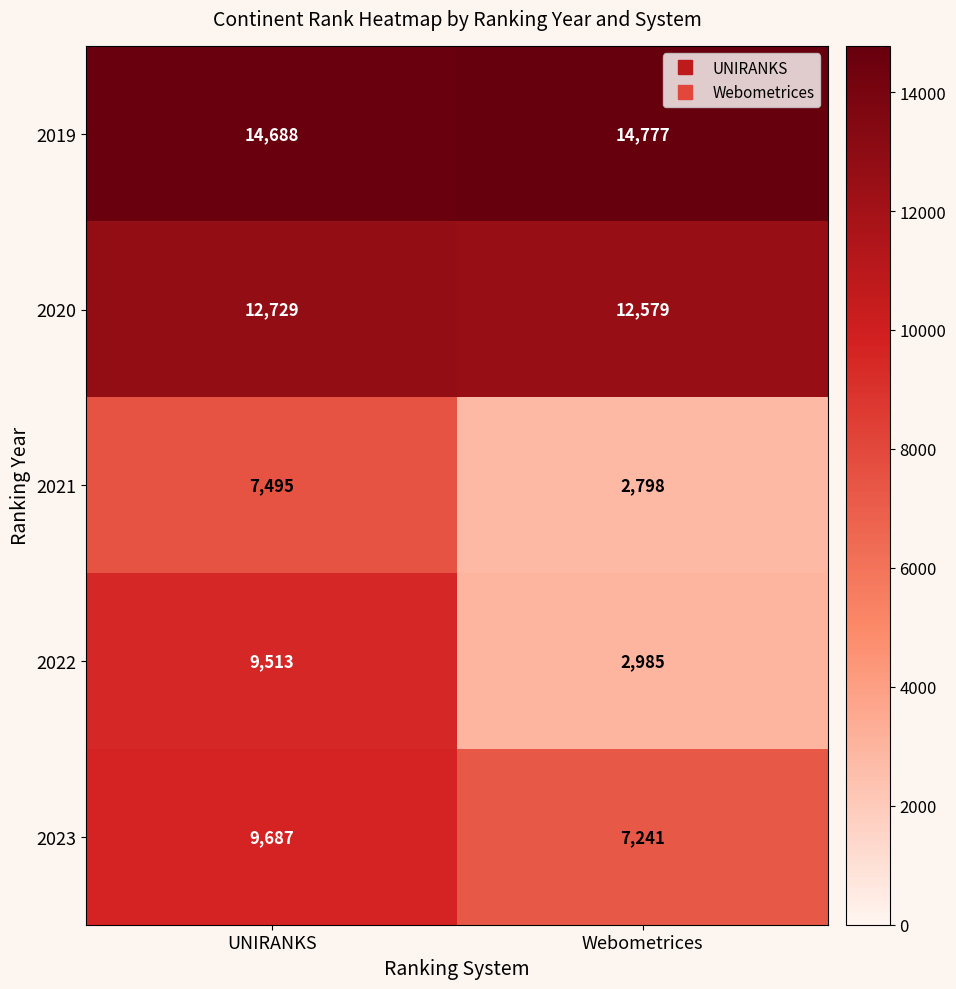

Which category has the highest value across all series?

Webometrices